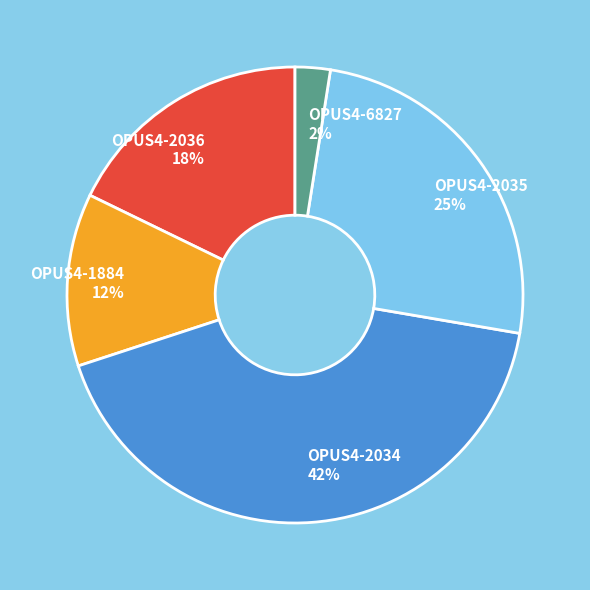

Which slice is the largest?

OPUS4-2034